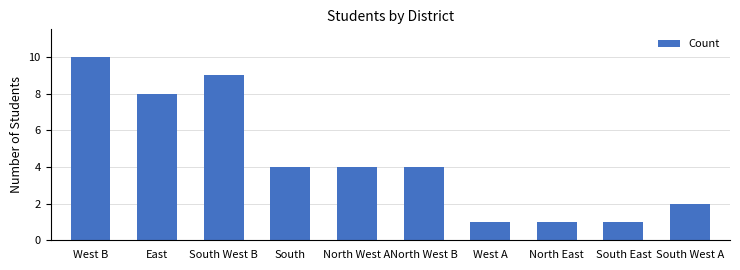

Reading right to left, list all the values displayed in this chart.

2	1	1	1	4	4	4	9	8	10